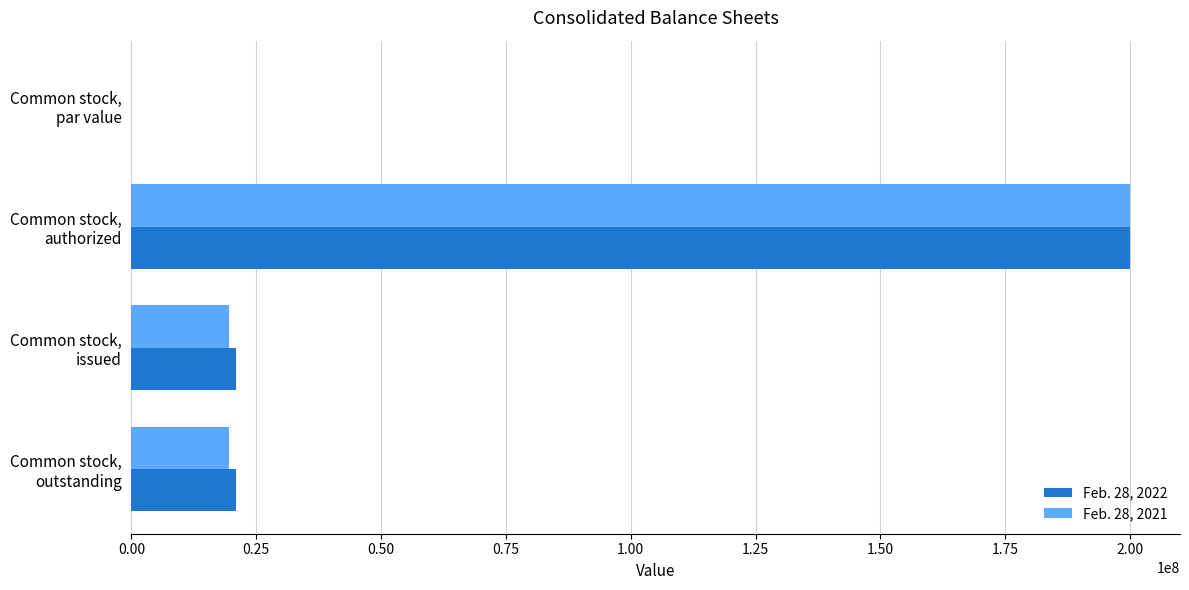

What is the sum of all Feb. 28, 2021 values?

239180000.0